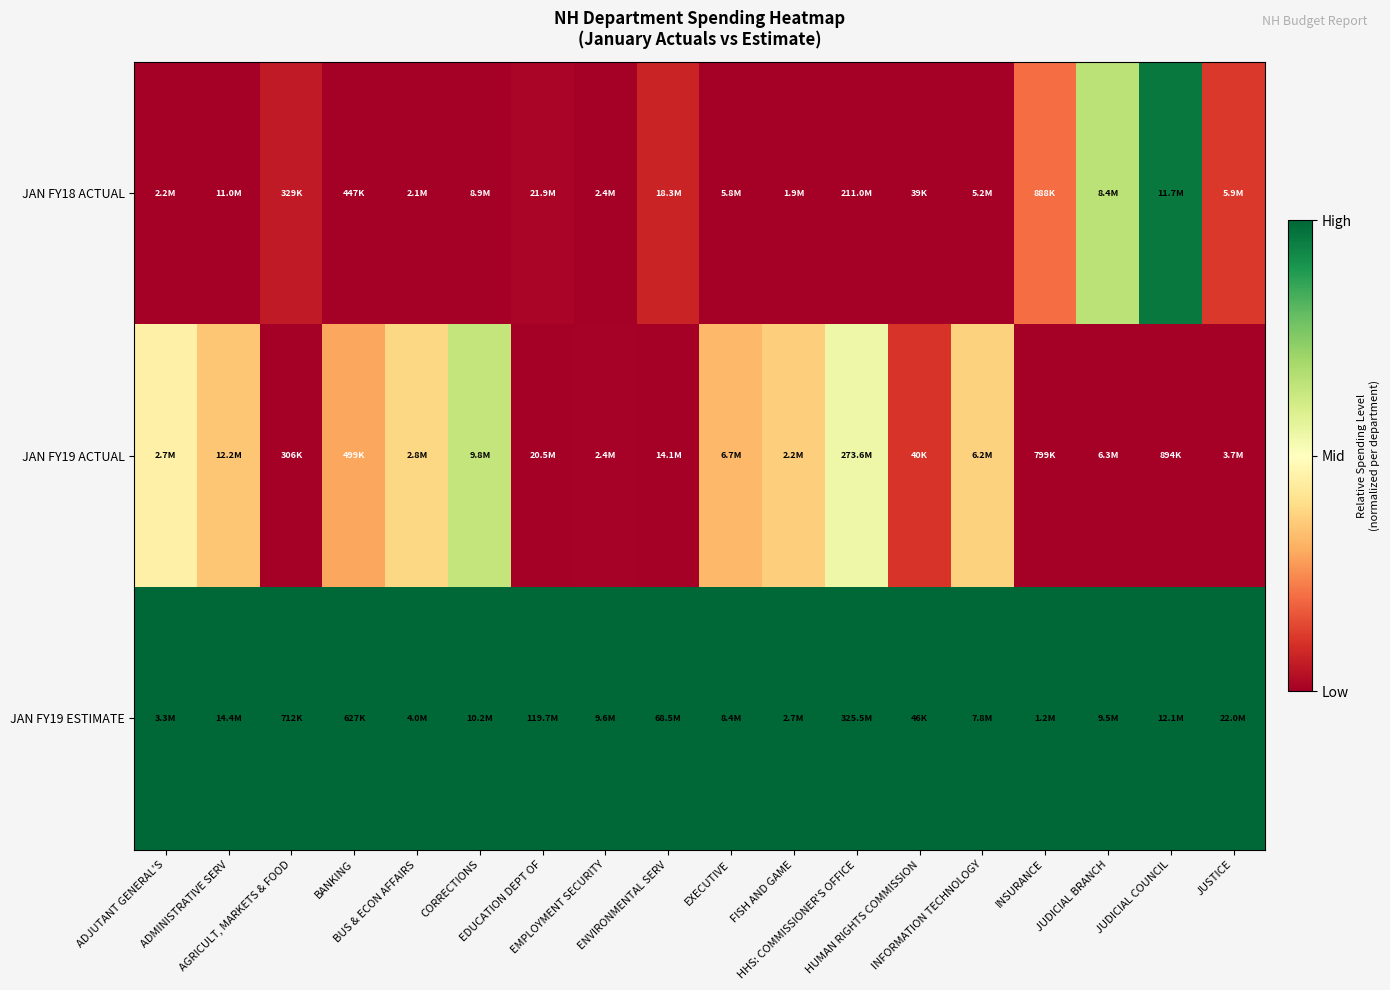

Reading left to right, extract all data points from this chart.

JAN FY18 ACTUAL: ADJUTANT GENERAL'S=0.0	ADMINISTRATIVE SERV=0.0	AGRICULT, MARKETS & FOOD=0.1	BANKING=0.0	BUS & ECON AFFAIRS=0.0	CORRECTIONS=0.0	EDUCATION DEPT OF=0.0	EMPLOYMENT SECURITY=0.0	ENVIRONMENTAL SERV=0.1	EXECUTIVE=0.0	FISH AND GAME=0.0	HHS: COMMISSIONER'S OFFICE=0.0	HUMAN RIGHTS COMMISSION=0.0	INFORMATION TECHNOLOGY=0.0	INSURANCE=0.2	JUDICIAL BRANCH=0.7	JUDICIAL COUNCIL=1.0	JUSTICE=0.1
JAN FY19 ACTUAL: ADJUTANT GENERAL'S=0.5	ADMINISTRATIVE SERV=0.4	AGRICULT, MARKETS & FOOD=0.0	BANKING=0.3	BUS & ECON AFFAIRS=0.4	CORRECTIONS=0.6	EDUCATION DEPT OF=0.0	EMPLOYMENT SECURITY=0.0	ENVIRONMENTAL SERV=0.0	EXECUTIVE=0.3	FISH AND GAME=0.4	HHS: COMMISSIONER'S OFFICE=0.5	HUMAN RIGHTS COMMISSION=0.1	INFORMATION TECHNOLOGY=0.4	INSURANCE=0.0	JUDICIAL BRANCH=0.0	JUDICIAL COUNCIL=0.0	JUSTICE=0.0
JAN FY19 ESTIMATE: ADJUTANT GENERAL'S=1.0	ADMINISTRATIVE SERV=1.0	AGRICULT, MARKETS & FOOD=1.0	BANKING=1.0	BUS & ECON AFFAIRS=1.0	CORRECTIONS=1.0	EDUCATION DEPT OF=1.0	EMPLOYMENT SECURITY=1.0	ENVIRONMENTAL SERV=1.0	EXECUTIVE=1.0	FISH AND GAME=1.0	HHS: COMMISSIONER'S OFFICE=1.0	HUMAN RIGHTS COMMISSION=1.0	INFORMATION TECHNOLOGY=1.0	INSURANCE=1.0	JUDICIAL BRANCH=1.0	JUDICIAL COUNCIL=1.0	JUSTICE=1.0